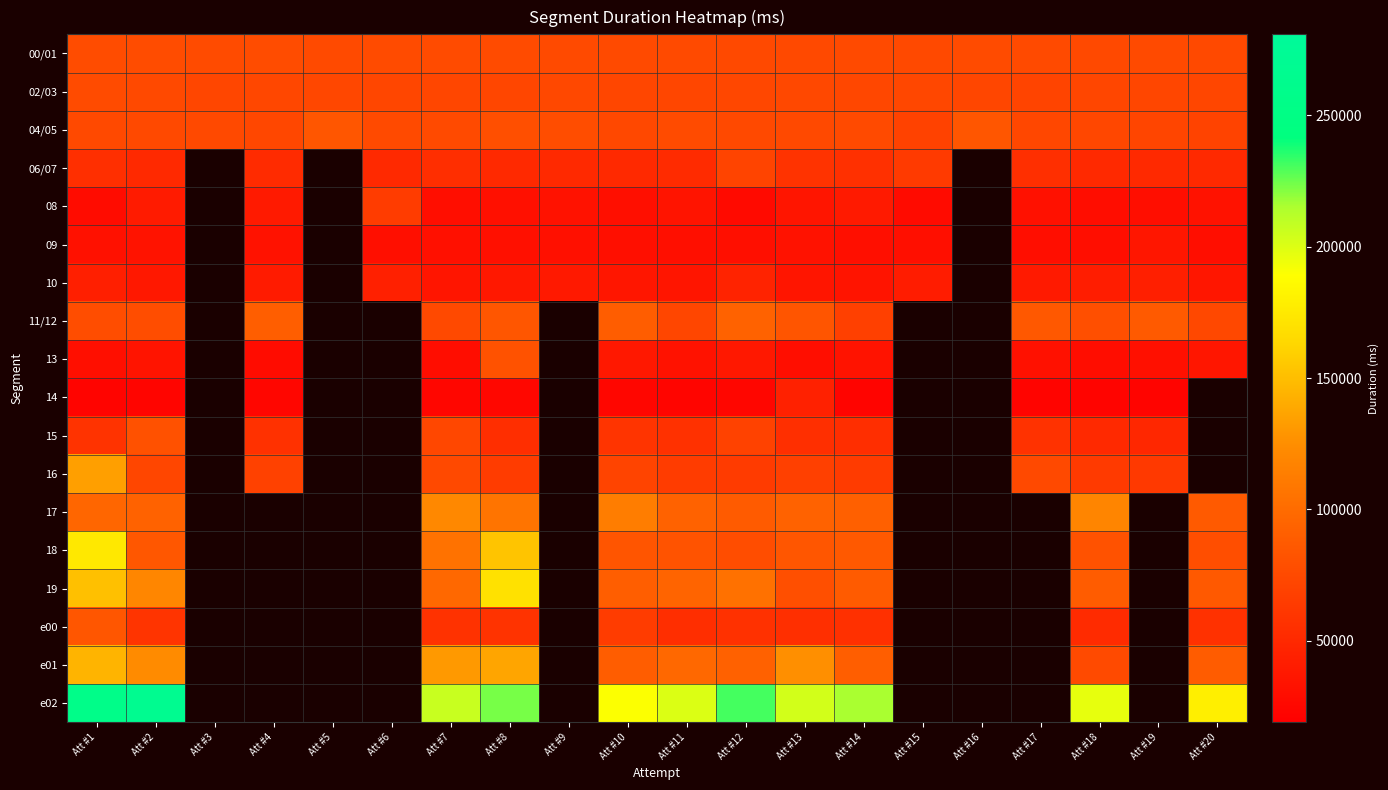

Is the value of 04/05 at Att #15 greater than the value of 06/07 at Att #7?

Yes